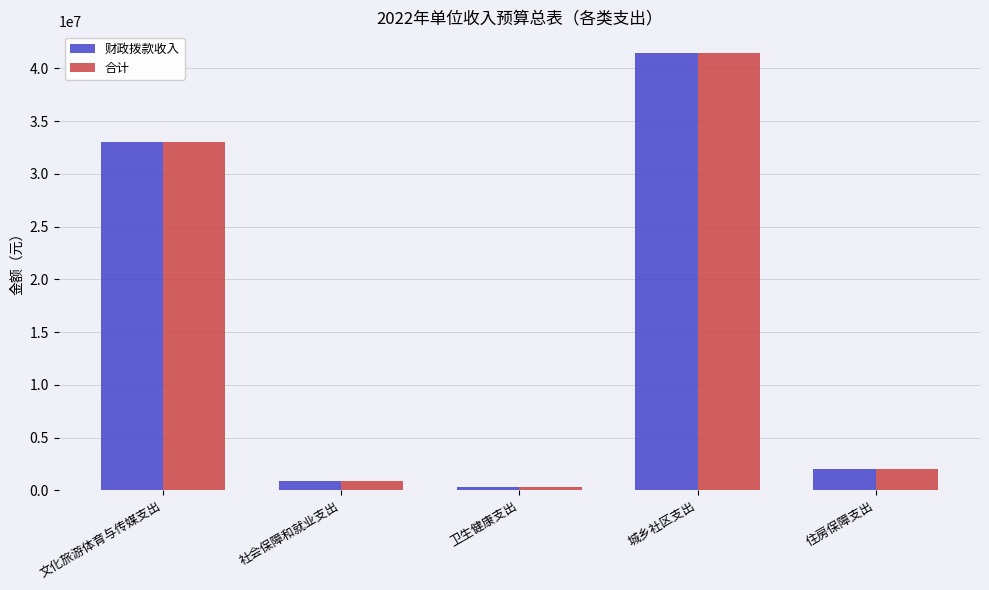

Which category has the lowest value in the 财政拨款收入 series?

卫生健康支出